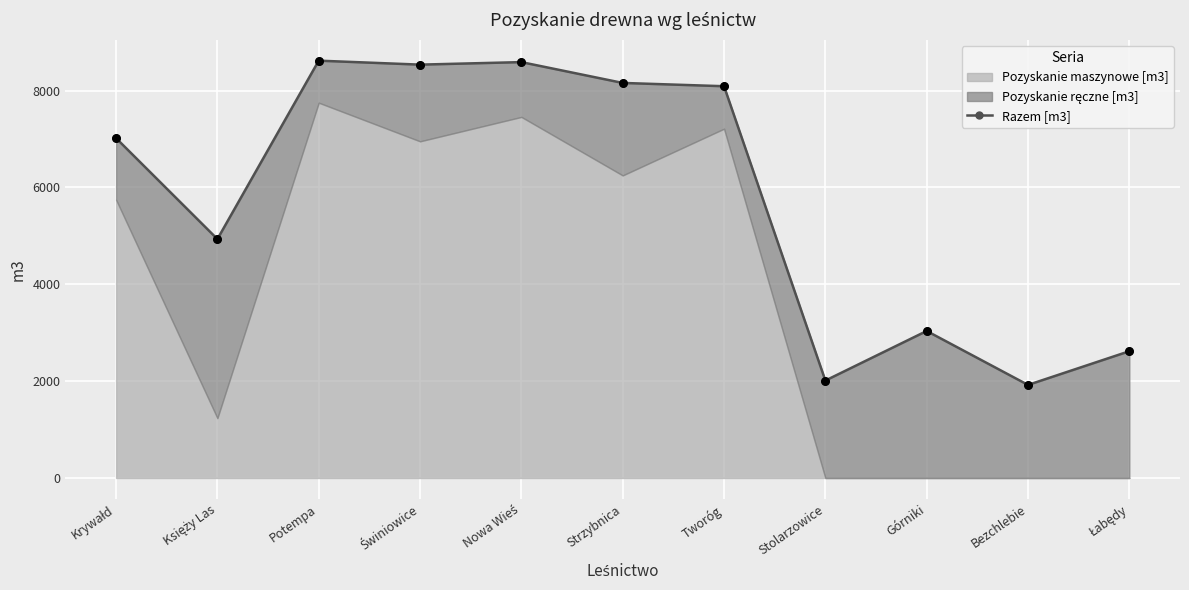

Which has a higher value, Górniki or Księży Las?

Księży Las